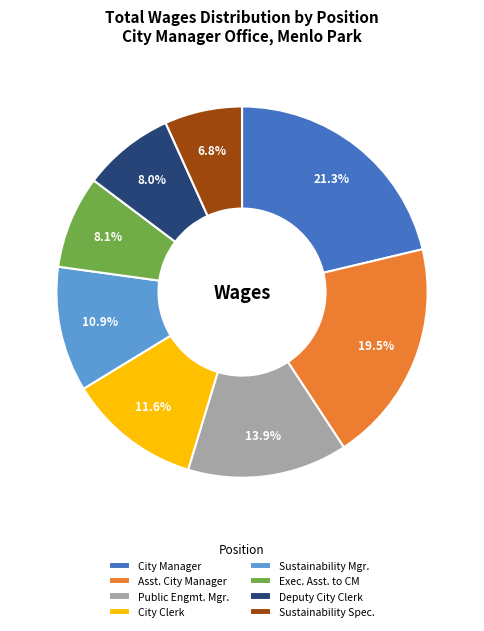

What is the ratio of the value at Exec. Asst. to CM to the value at City Clerk?

0.7